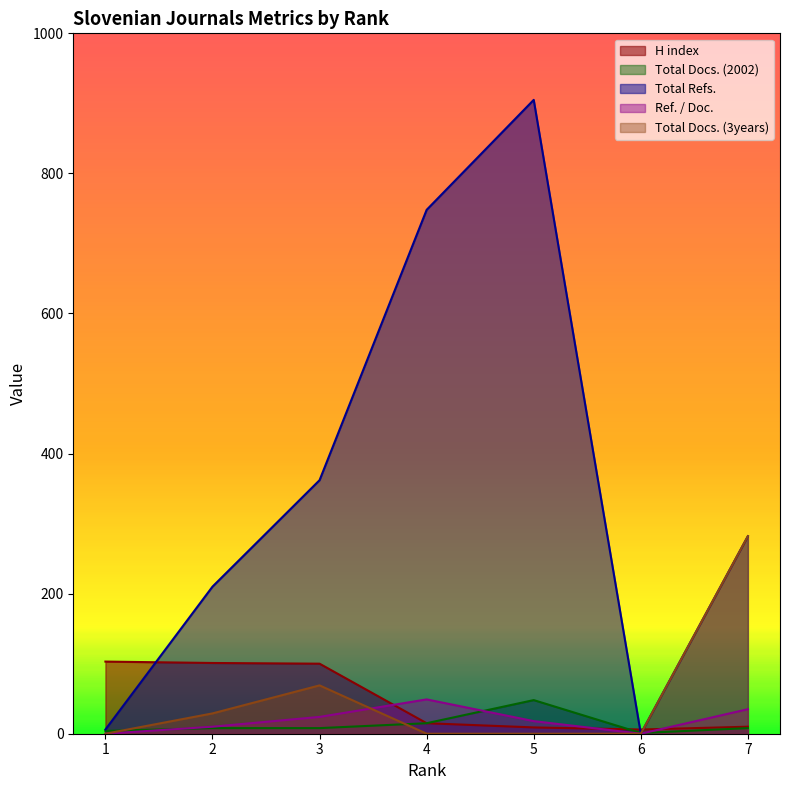

Rank the series at 1 from highest to lowest value.

H index, Total Refs., Total Docs. (2002), Ref. / Doc., Total Docs. (3years)